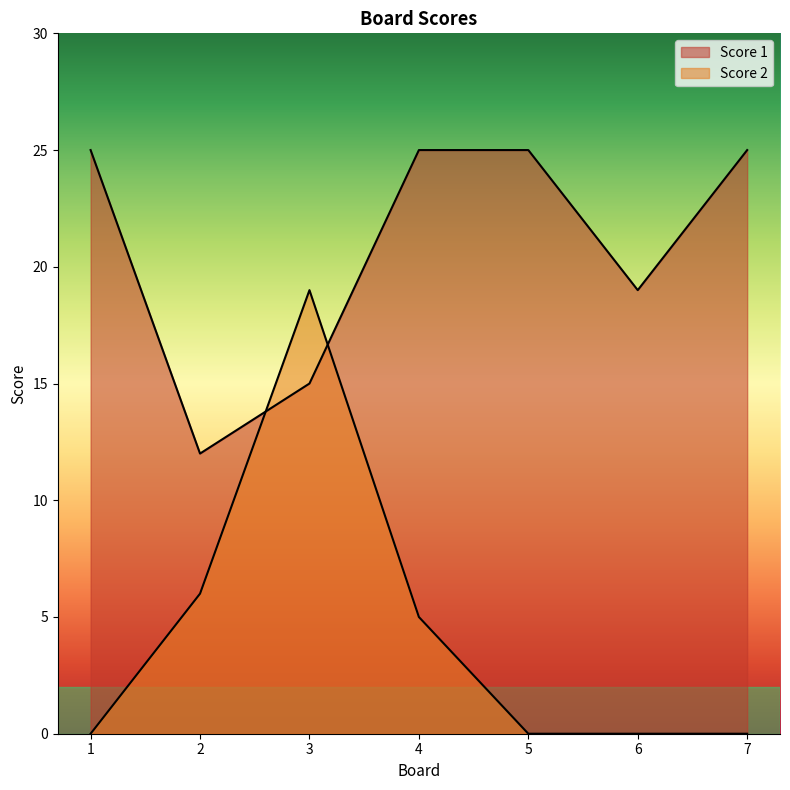

How many interior local peaks does the Score 2 series have?

1